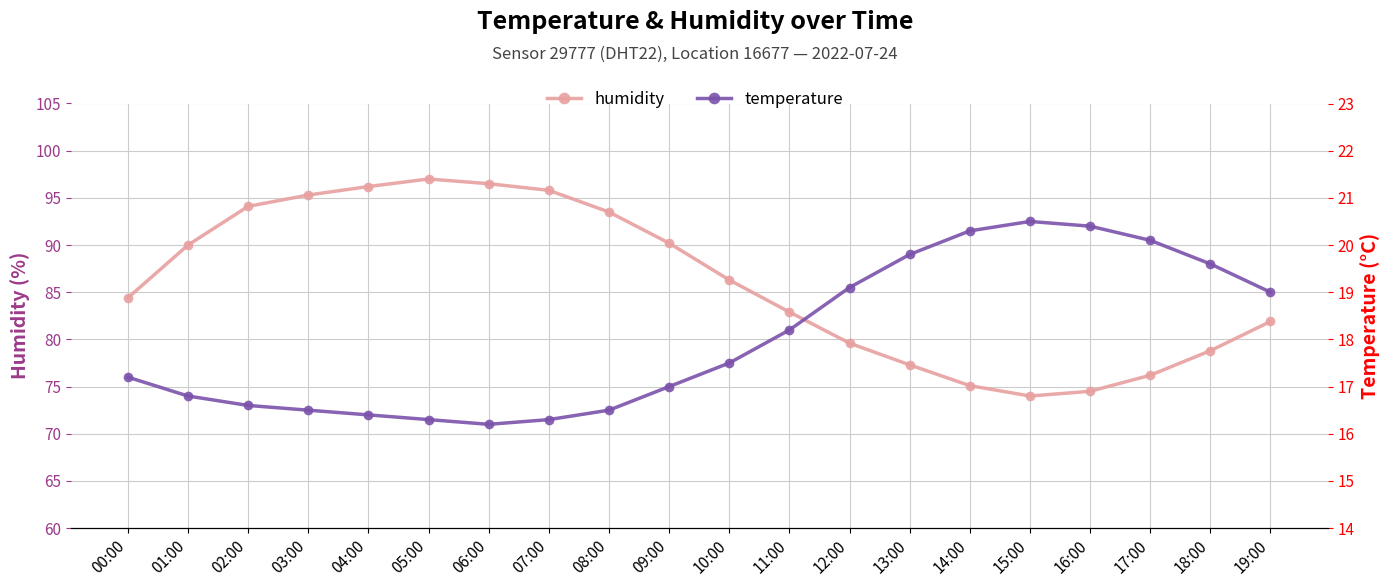

Where is the first local maximum for humidity?

05:00